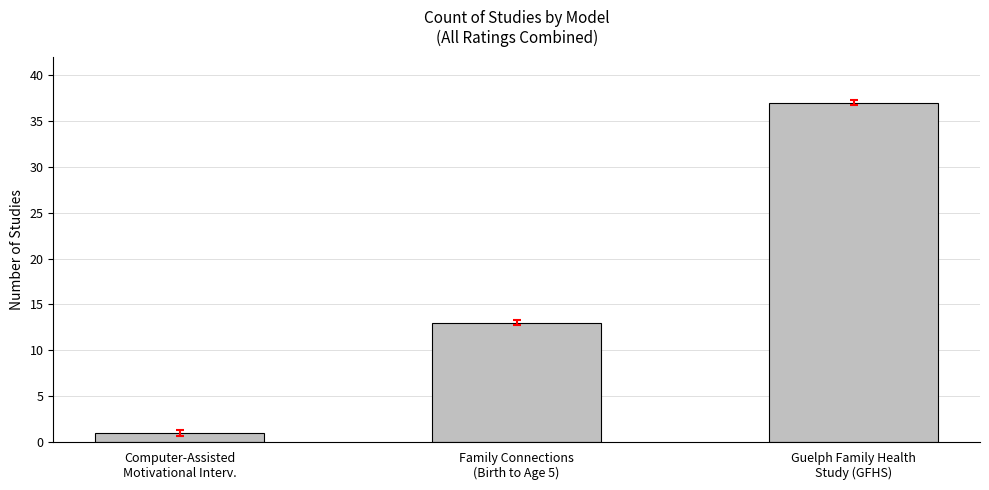

At which label is the value closest to 19?

Family Connections
(Birth to Age 5)